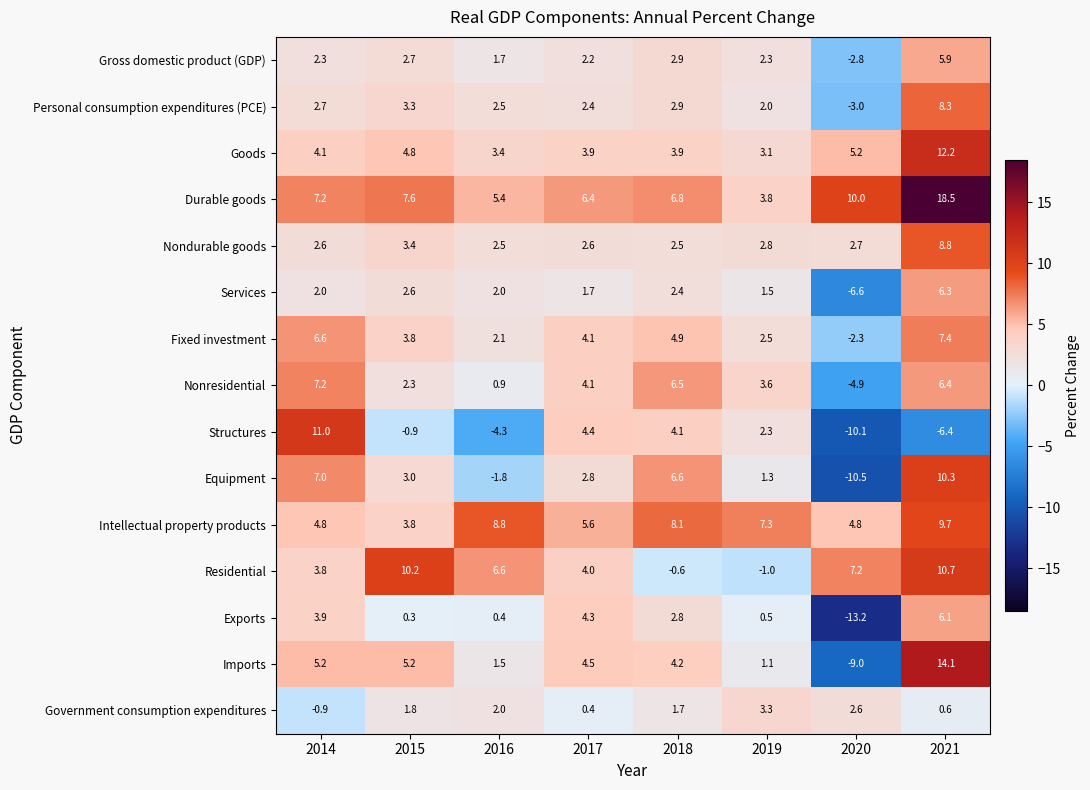

How many values in Government consumption expenditures are above zero?

7